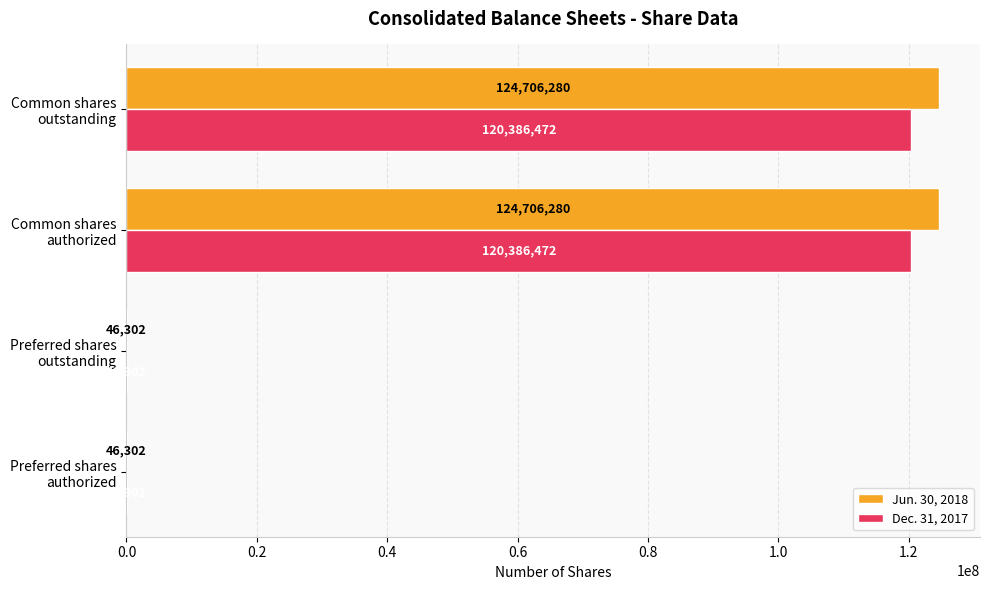

Which series has the largest total across all categories?

Jun. 30, 2018